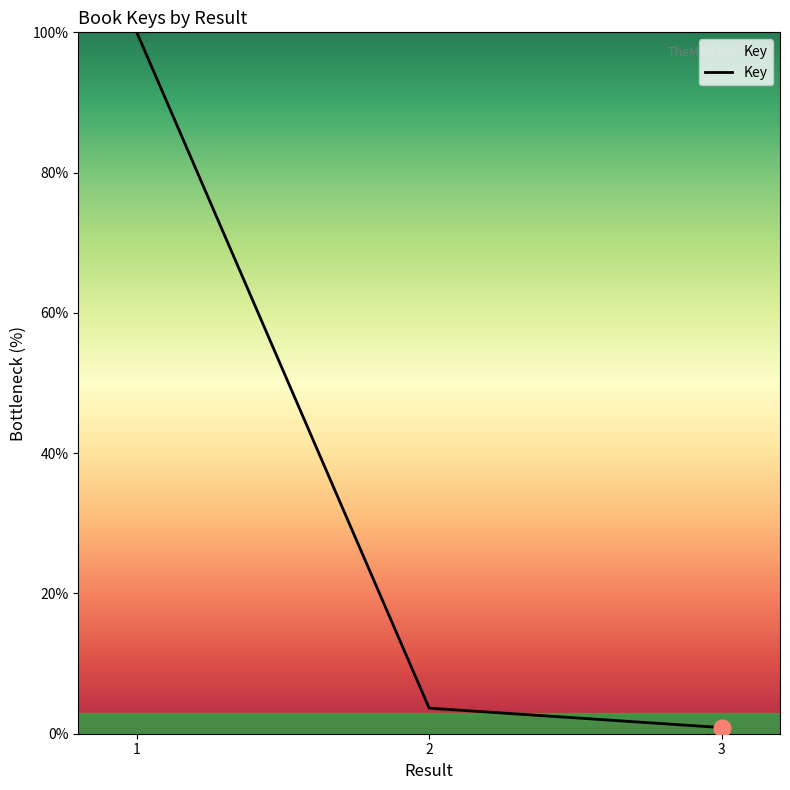

Does the chart display data point markers on the line(s)?

No